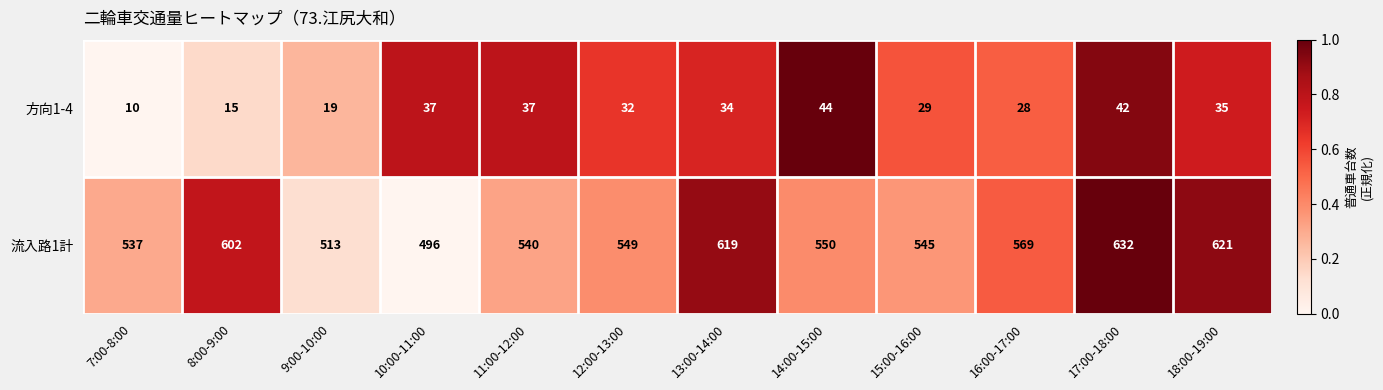

Which series has the largest range (max minus min)?

流入路1計